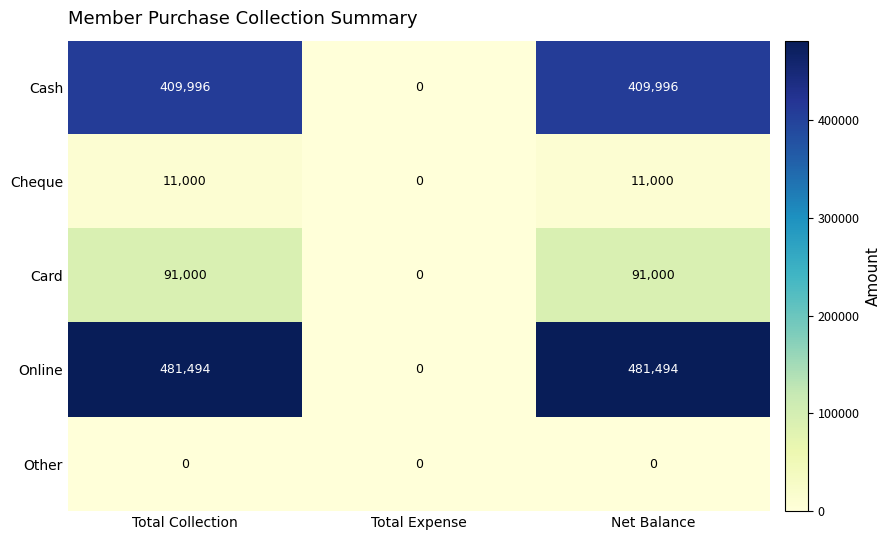

Reading left to right, what are all the values shown in this chart?

Cash: 409996	0	409996
Cheque: 11000	0	11000
Card: 91000	0	91000
Online: 481494	0	481494
Other: 0	0	0